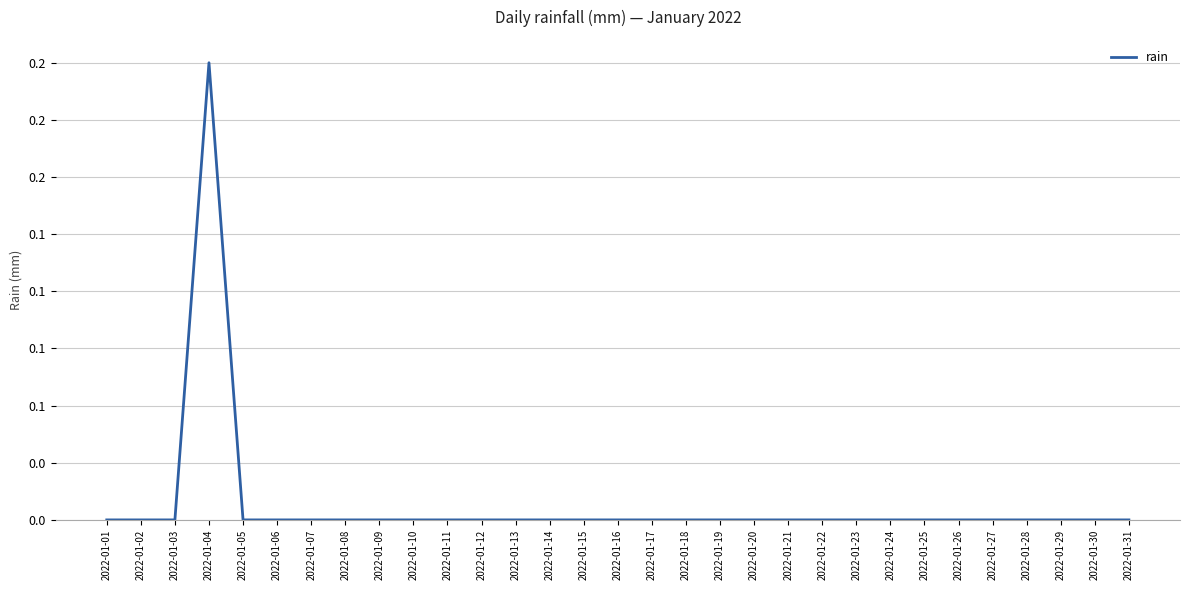

Does the chart display data point markers on the line(s)?

No